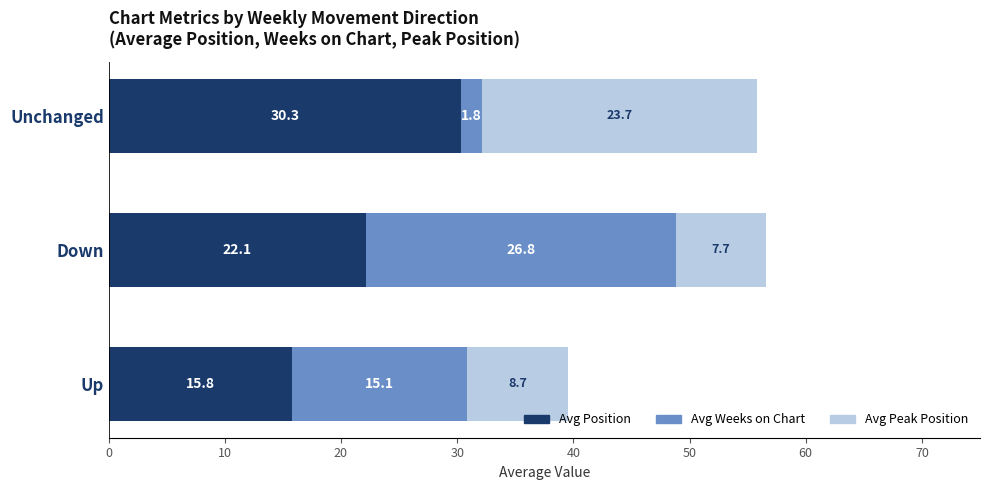

True or false: Avg Position has a value of 44.5 at Unchanged.

False